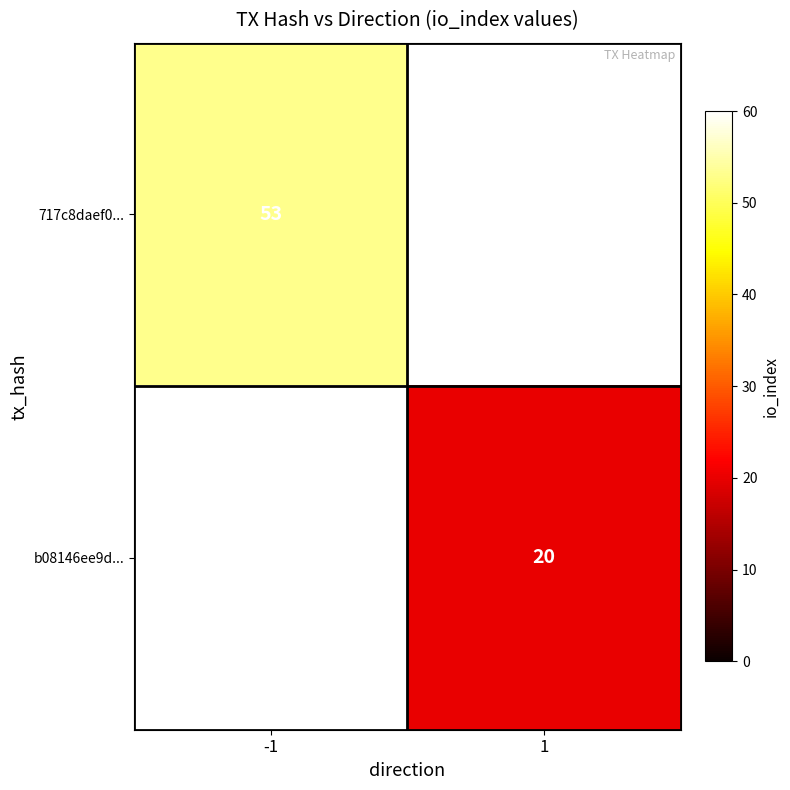

Is the value of 717c8daef0... at -1 greater than the value of b08146ee9d... at 1?

Yes